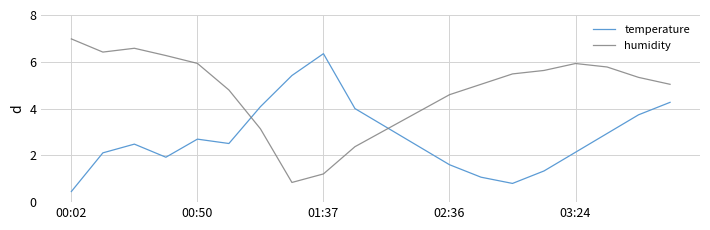

List the series in order of their overall mean, lowest first.

temperature, humidity